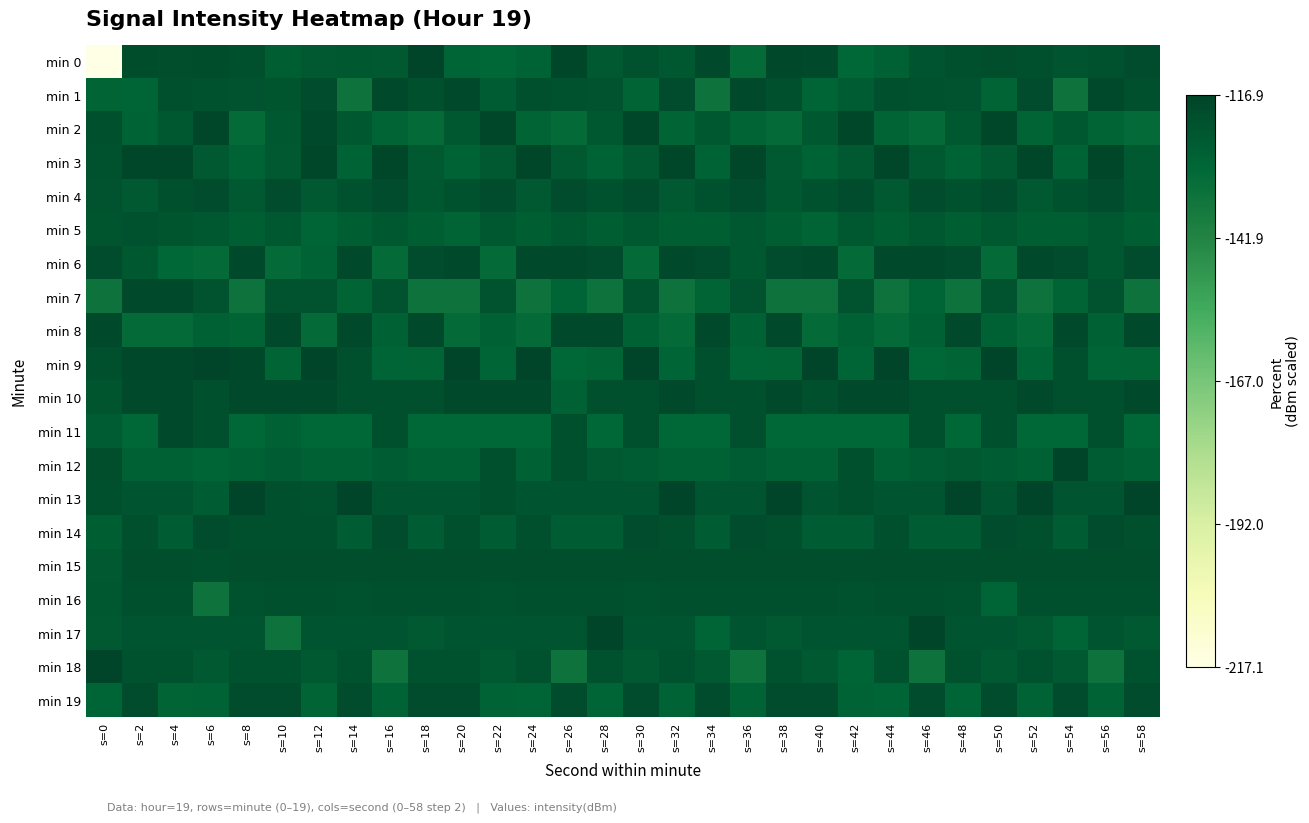

Reading right to left, list all the values displayed in this chart.

min 0: s=58=-119.9	s=56=-121.5	s=54=-122.6	s=52=-121.2	s=50=-120.4	s=48=-121.1	s=46=-122.4	s=44=-127.1	s=42=-129.1	s=40=-119.1	s=38=-118.2	s=36=-130.7	s=34=-119.0	s=32=-124.3	s=30=-121.9	s=28=-124.6	s=26=-117.6	s=24=-127.9	s=22=-129.6	s=20=-128.7	s=18=-116.9	s=16=-124.3	s=14=-124.1	s=12=-124.4	s=10=-126.1	s=8=-121.1	s=6=-120.0	s=4=-120.7	s=2=-120.0	s=0=-217.1
min 1: s=58=-120.9	s=56=-118.7	s=54=-134.1	s=52=-119.8	s=50=-128.5	s=48=-122.0	s=46=-121.3	s=44=-120.8	s=42=-125.2	s=40=-128.7	s=38=-120.9	s=36=-118.7	s=34=-134.1	s=32=-119.8	s=30=-128.5	s=28=-122.0	s=26=-121.3	s=24=-120.8	s=22=-125.2	s=20=-119.1	s=18=-120.9	s=16=-118.7	s=14=-134.1	s=12=-119.8	s=10=-123.0	s=8=-122.0	s=6=-121.3	s=4=-120.8	s=2=-128.7	s=0=-128.5
min 2: s=58=-130.7	s=56=-128.5	s=54=-124.3	s=52=-128.5	s=50=-117.6	s=48=-124.3	s=46=-130.7	s=44=-128.5	s=42=-117.6	s=40=-124.3	s=38=-130.7	s=36=-128.5	s=34=-124.3	s=32=-128.5	s=30=-117.6	s=28=-124.3	s=26=-130.7	s=24=-128.5	s=22=-117.6	s=20=-124.3	s=18=-130.7	s=16=-128.5	s=14=-124.3	s=12=-119.0	s=10=-124.3	s=8=-130.7	s=6=-117.6	s=4=-124.3	s=2=-127.9	s=0=-120.8
min 3: s=58=-124.6	s=56=-117.6	s=54=-127.9	s=52=-117.6	s=50=-124.6	s=48=-127.9	s=46=-124.6	s=44=-117.6	s=42=-124.6	s=40=-127.9	s=38=-124.6	s=36=-117.6	s=34=-127.9	s=32=-117.6	s=30=-124.6	s=28=-127.9	s=26=-124.6	s=24=-117.6	s=22=-124.6	s=20=-127.9	s=18=-124.6	s=16=-117.6	s=14=-127.9	s=12=-117.6	s=10=-124.6	s=8=-127.9	s=6=-124.6	s=4=-117.6	s=2=-117.6	s=0=-121.3
min 4: s=58=-124.3	s=56=-119.8	s=54=-121.9	s=52=-124.6	s=50=-119.8	s=48=-121.9	s=46=-119.8	s=44=-124.6	s=42=-119.8	s=40=-121.9	s=38=-124.3	s=36=-119.8	s=34=-121.9	s=32=-124.6	s=30=-119.8	s=28=-121.9	s=26=-119.8	s=24=-124.6	s=22=-119.8	s=20=-121.9	s=18=-124.3	s=16=-119.8	s=14=-121.9	s=12=-124.6	s=10=-119.8	s=8=-124.6	s=6=-119.8	s=4=-121.1	s=2=-124.6	s=0=-122.0
min 5: s=58=-126.1	s=56=-124.1	s=54=-126.1	s=52=-126.1	s=50=-124.1	s=48=-126.1	s=46=-124.1	s=44=-126.1	s=42=-124.1	s=40=-128.5	s=38=-126.1	s=36=-124.1	s=34=-126.1	s=32=-126.1	s=30=-124.1	s=28=-126.1	s=26=-124.1	s=24=-126.1	s=22=-124.1	s=20=-128.5	s=18=-126.1	s=16=-124.1	s=14=-126.1	s=12=-128.7	s=10=-124.1	s=8=-126.1	s=6=-124.1	s=4=-123.0	s=2=-121.9	s=0=-123.0
min 6: s=58=-119.8	s=56=-124.3	s=54=-119.8	s=52=-118.7	s=50=-130.7	s=48=-119.8	s=46=-118.7	s=44=-118.7	s=42=-130.7	s=40=-118.7	s=38=-119.8	s=36=-124.3	s=34=-119.8	s=32=-118.7	s=30=-130.7	s=28=-119.8	s=26=-118.7	s=24=-118.7	s=22=-130.7	s=20=-118.7	s=18=-119.8	s=16=-130.7	s=14=-118.7	s=12=-127.9	s=10=-130.7	s=8=-118.7	s=6=-130.7	s=4=-129.1	s=2=-124.3	s=0=-119.8
min 7: s=58=-134.1	s=56=-122.0	s=54=-128.5	s=52=-134.1	s=50=-122.0	s=48=-134.1	s=46=-128.7	s=44=-134.1	s=42=-122.0	s=40=-134.1	s=38=-134.1	s=36=-122.0	s=34=-128.5	s=32=-134.1	s=30=-122.0	s=28=-134.1	s=26=-128.7	s=24=-134.1	s=22=-122.0	s=20=-134.1	s=18=-134.1	s=16=-122.0	s=14=-128.5	s=12=-122.0	s=10=-122.0	s=8=-134.1	s=6=-122.0	s=4=-119.0	s=2=-119.0	s=0=-134.1
min 8: s=58=-118.7	s=56=-127.1	s=54=-118.7	s=52=-130.7	s=50=-127.1	s=48=-118.7	s=46=-127.1	s=44=-130.7	s=42=-127.1	s=40=-130.7	s=38=-118.7	s=36=-127.1	s=34=-118.7	s=32=-130.7	s=30=-127.1	s=28=-118.7	s=26=-119.1	s=24=-130.7	s=22=-127.1	s=20=-130.7	s=18=-118.7	s=16=-127.1	s=14=-119.1	s=12=-130.7	s=10=-118.7	s=8=-128.5	s=6=-127.1	s=4=-130.7	s=2=-130.7	s=0=-118.7
min 9: s=58=-128.5	s=56=-128.7	s=54=-120.9	s=52=-128.7	s=50=-116.9	s=48=-128.5	s=46=-129.1	s=44=-116.9	s=42=-128.7	s=40=-116.9	s=38=-128.5	s=36=-128.7	s=34=-120.9	s=32=-128.7	s=30=-116.9	s=28=-128.5	s=26=-129.1	s=24=-116.9	s=22=-128.7	s=20=-116.9	s=18=-128.5	s=16=-128.7	s=14=-120.9	s=12=-116.9	s=10=-128.5	s=8=-118.2	s=6=-116.9	s=4=-118.2	s=2=-118.2	s=0=-120.9
min 10: s=58=-119.1	s=56=-121.1	s=54=-121.1	s=52=-119.1	s=50=-121.1	s=48=-121.1	s=46=-121.1	s=44=-119.1	s=42=-119.1	s=40=-121.1	s=38=-119.1	s=36=-121.1	s=34=-121.1	s=32=-119.1	s=30=-121.1	s=28=-121.1	s=26=-127.1	s=24=-119.1	s=22=-119.1	s=20=-119.1	s=18=-121.1	s=16=-121.1	s=14=-121.1	s=12=-119.1	s=10=-119.1	s=8=-119.1	s=6=-121.1	s=4=-119.1	s=2=-119.1	s=0=-122.8
min 11: s=58=-129.1	s=56=-120.9	s=54=-129.1	s=52=-129.1	s=50=-120.9	s=48=-129.1	s=46=-120.9	s=44=-129.1	s=42=-129.1	s=40=-129.1	s=38=-129.1	s=36=-120.9	s=34=-129.1	s=32=-129.1	s=30=-120.9	s=28=-129.1	s=26=-120.9	s=24=-129.1	s=22=-129.1	s=20=-129.1	s=18=-129.1	s=16=-120.9	s=14=-129.1	s=12=-129.1	s=10=-127.1	s=8=-129.1	s=6=-120.9	s=4=-118.7	s=2=-129.1	s=0=-125.2
min 12: s=58=-127.1	s=56=-125.2	s=54=-116.9	s=52=-127.1	s=50=-125.2	s=48=-124.3	s=46=-125.2	s=44=-127.1	s=42=-121.1	s=40=-127.1	s=38=-127.1	s=36=-125.2	s=34=-127.1	s=32=-127.1	s=30=-125.2	s=28=-124.3	s=26=-121.1	s=24=-127.1	s=22=-121.1	s=20=-127.1	s=18=-127.1	s=16=-125.2	s=14=-127.1	s=12=-127.1	s=10=-125.2	s=8=-127.1	s=6=-128.7	s=4=-127.1	s=2=-127.1	s=0=-120.7
min 13: s=58=-116.9	s=56=-122.4	s=54=-122.4	s=52=-116.9	s=50=-122.4	s=48=-116.9	s=46=-122.4	s=44=-122.4	s=42=-120.9	s=40=-122.4	s=38=-116.9	s=36=-122.4	s=34=-122.4	s=32=-116.9	s=30=-122.4	s=28=-122.4	s=26=-122.4	s=24=-122.4	s=22=-120.9	s=20=-122.4	s=18=-122.4	s=16=-122.4	s=14=-116.9	s=12=-121.3	s=10=-120.9	s=8=-116.9	s=6=-125.2	s=4=-122.4	s=2=-122.4	s=0=-121.1
min 14: s=58=-121.1	s=56=-119.9	s=54=-125.2	s=52=-121.1	s=50=-119.9	s=48=-125.2	s=46=-125.2	s=44=-121.1	s=42=-125.2	s=40=-125.2	s=38=-121.1	s=36=-119.9	s=34=-125.2	s=32=-121.1	s=30=-119.9	s=28=-125.2	s=26=-125.2	s=24=-121.1	s=22=-125.2	s=20=-121.1	s=18=-125.2	s=16=-119.9	s=14=-125.2	s=12=-121.1	s=10=-121.1	s=8=-121.1	s=6=-119.9	s=4=-125.2	s=2=-121.1	s=0=-126.1
min 15: s=58=-120.4	s=56=-120.4	s=54=-120.4	s=52=-120.4	s=50=-120.4	s=48=-120.4	s=46=-120.4	s=44=-120.4	s=42=-120.4	s=40=-120.4	s=38=-120.4	s=36=-120.4	s=34=-120.4	s=32=-120.4	s=30=-120.4	s=28=-120.4	s=26=-120.4	s=24=-120.4	s=22=-120.4	s=20=-120.4	s=18=-120.4	s=16=-120.4	s=14=-120.4	s=12=-120.4	s=10=-120.4	s=8=-120.4	s=6=-121.2	s=4=-120.4	s=2=-120.4	s=0=-124.4
min 16: s=58=-121.2	s=56=-121.2	s=54=-121.2	s=52=-121.2	s=50=-128.7	s=48=-121.3	s=46=-121.2	s=44=-121.2	s=42=-121.3	s=40=-121.2	s=38=-121.2	s=36=-121.2	s=34=-121.2	s=32=-121.2	s=30=-121.3	s=28=-121.2	s=26=-121.2	s=24=-121.2	s=22=-121.3	s=20=-121.2	s=18=-121.2	s=16=-121.2	s=14=-121.3	s=12=-121.2	s=10=-121.2	s=8=-121.3	s=6=-134.1	s=4=-121.2	s=2=-121.2	s=0=-124.1
min 17: s=58=-124.3	s=56=-122.6	s=54=-128.7	s=52=-124.3	s=50=-122.6	s=48=-122.6	s=46=-116.9	s=44=-122.6	s=42=-122.6	s=40=-122.6	s=38=-124.3	s=36=-122.6	s=34=-128.7	s=32=-122.6	s=30=-122.6	s=28=-116.9	s=26=-122.6	s=24=-122.6	s=22=-122.6	s=20=-122.6	s=18=-124.3	s=16=-122.6	s=14=-122.6	s=12=-122.6	s=10=-134.1	s=8=-122.6	s=6=-122.6	s=4=-122.6	s=2=-122.6	s=0=-124.3
min 18: s=58=-121.5	s=56=-134.1	s=54=-124.3	s=52=-121.5	s=50=-124.3	s=48=-121.5	s=46=-134.1	s=44=-121.5	s=42=-128.7	s=40=-124.3	s=38=-121.5	s=36=-134.1	s=34=-124.3	s=32=-121.5	s=30=-124.3	s=28=-121.5	s=26=-134.1	s=24=-121.5	s=22=-124.3	s=20=-121.5	s=18=-121.5	s=16=-134.1	s=14=-121.5	s=12=-124.3	s=10=-121.5	s=8=-121.5	s=6=-124.3	s=4=-121.5	s=2=-121.5	s=0=-116.9
min 19: s=58=-119.9	s=56=-127.9	s=54=-119.9	s=52=-127.9	s=50=-119.9	s=48=-128.7	s=46=-119.9	s=44=-128.7	s=42=-127.9	s=40=-119.9	s=38=-119.9	s=36=-127.9	s=34=-119.9	s=32=-127.9	s=30=-119.9	s=28=-128.7	s=26=-119.9	s=24=-128.7	s=22=-127.9	s=20=-119.9	s=18=-119.9	s=16=-127.9	s=14=-119.9	s=12=-128.5	s=10=-119.9	s=8=-119.9	s=6=-127.9	s=4=-128.5	s=2=-119.9	s=0=-128.7